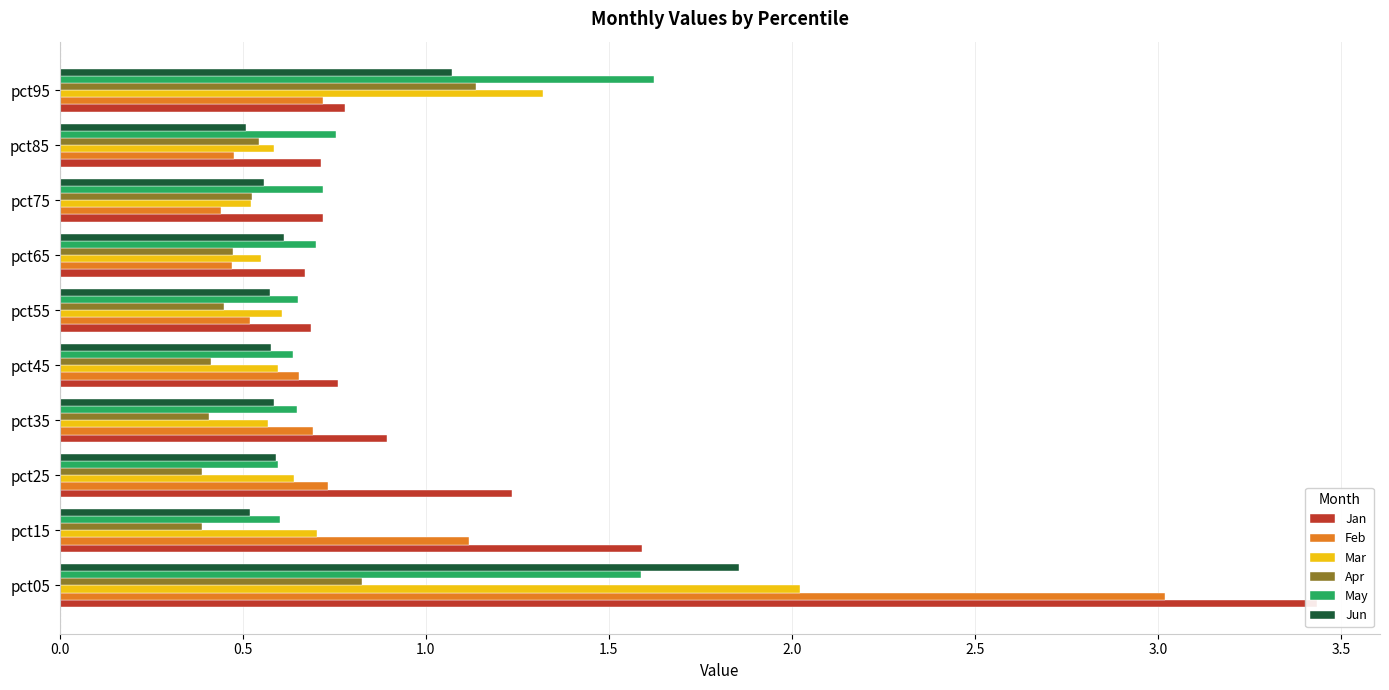

Which series has the largest range (max minus min)?

Jan